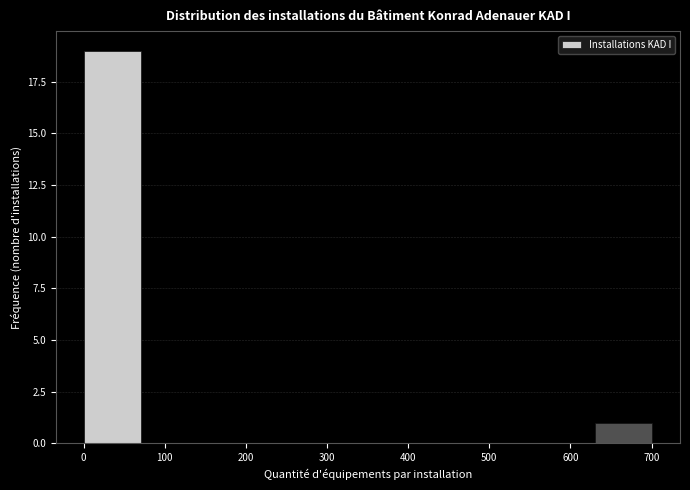

Reading left to right, list every bar in this chart as the range it spans on the x-axis followed by its height. Neither the bar edges nor the heights are printed on the chart, so give them approximately, as read against the axes.

0 to 70: 19
70 to 140: 0
140 to 210: 0
210 to 280: 0
280 to 350: 0
350 to 420: 0
420 to 490: 0
490 to 560: 0
560 to 630: 0
630 to 700: 1